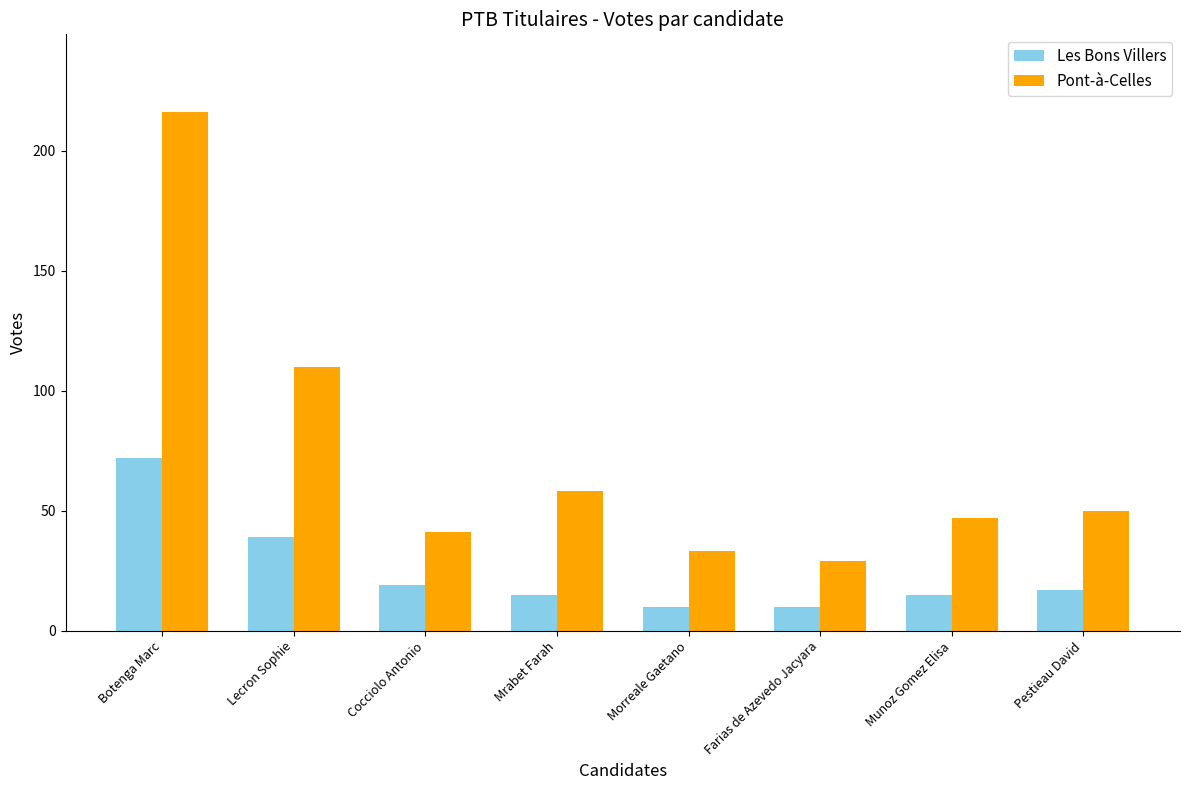

Reading right to left, extract all data points from this chart.

Les Bons Villers: 17	15	10	10	15	19	39	72
Pont-à-Celles: 50	47	29	33	58	41	110	216